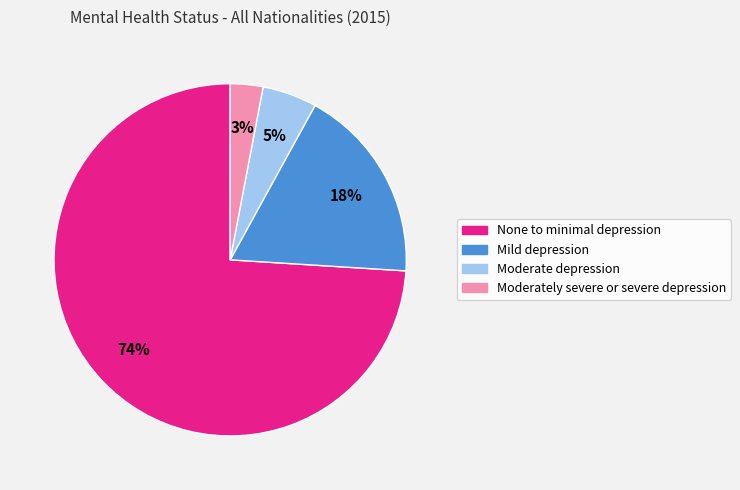

To the nearest percent, what is the difference between the Moderate depression and None to minimal depression slice percentages?

69%